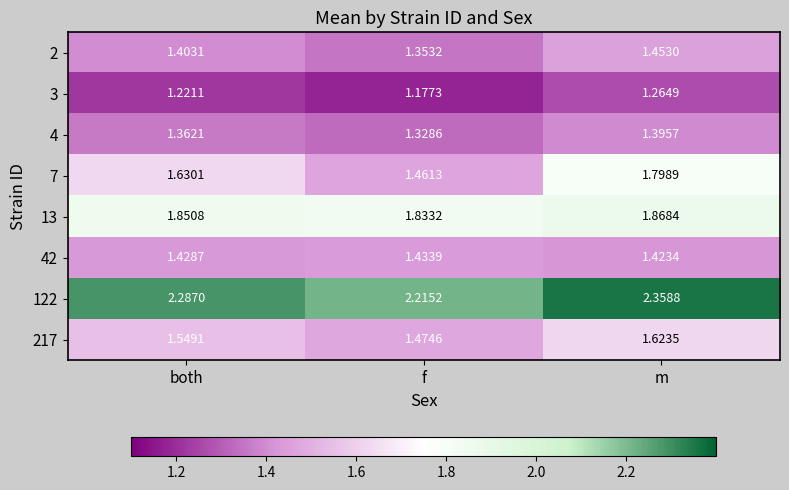

At which label is 122 closest to 2?

f